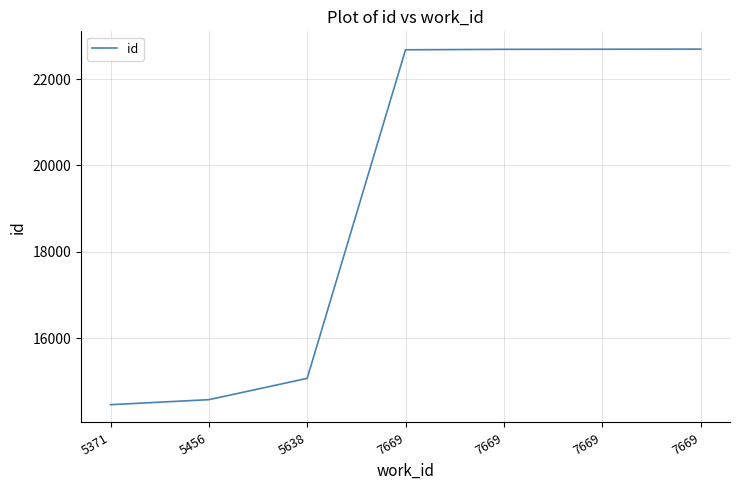

Reading left to right, transcribe all the data shown in this chart.

14464	14580	15073	22676	22687	22689	22692